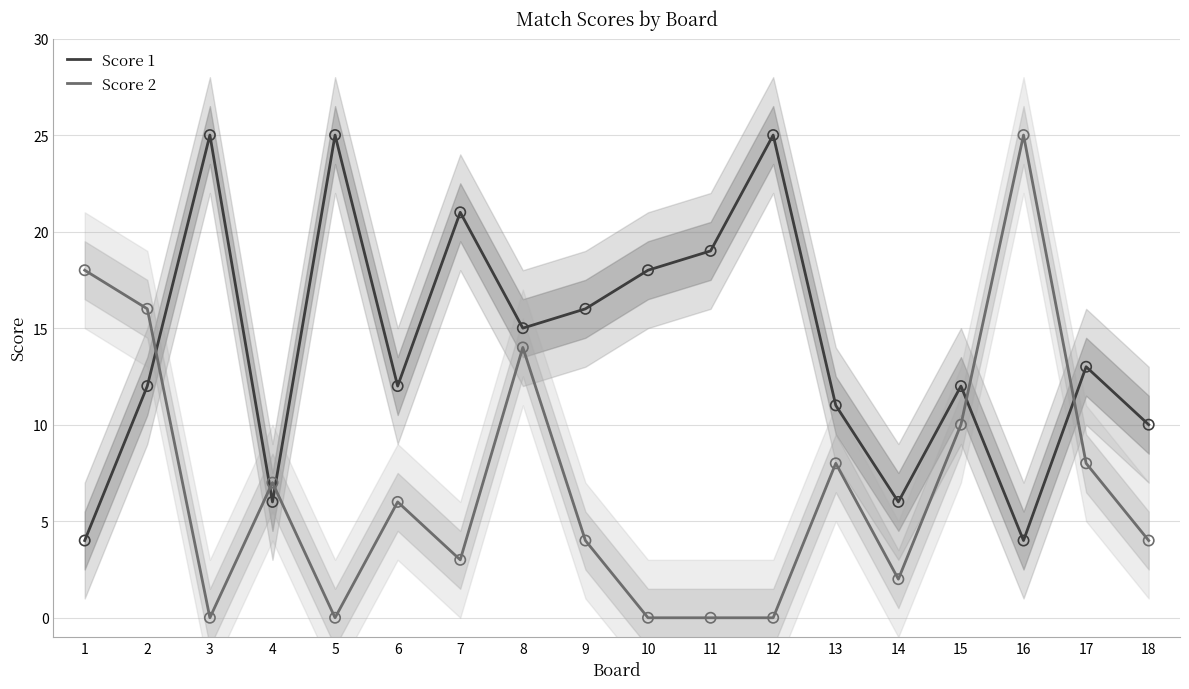

Which series contains the lowest Y value?

Score 2